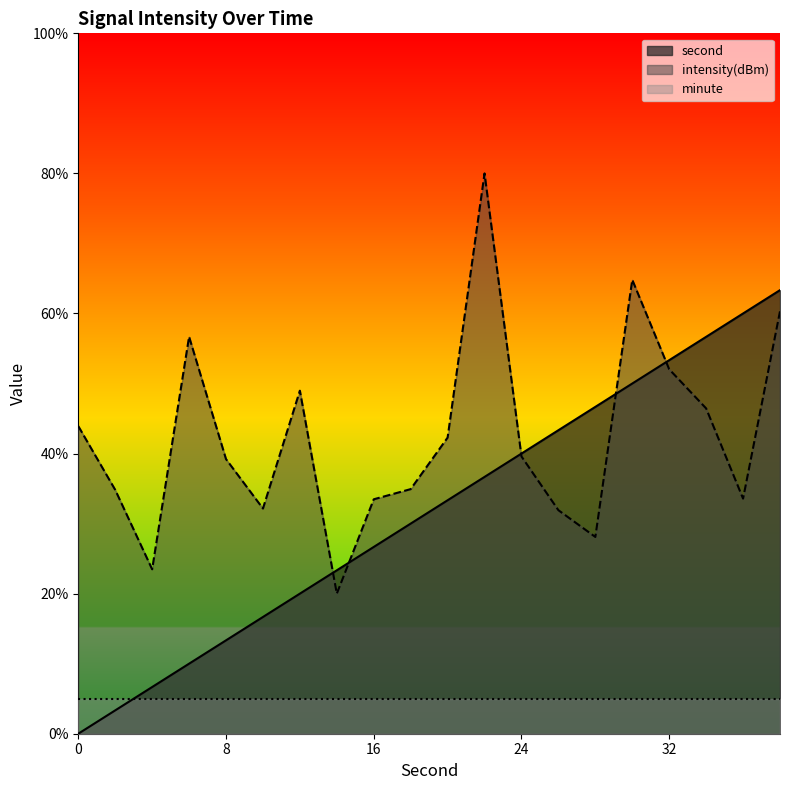

What are all the series names shown in the legend?

second, intensity(dBm), minute